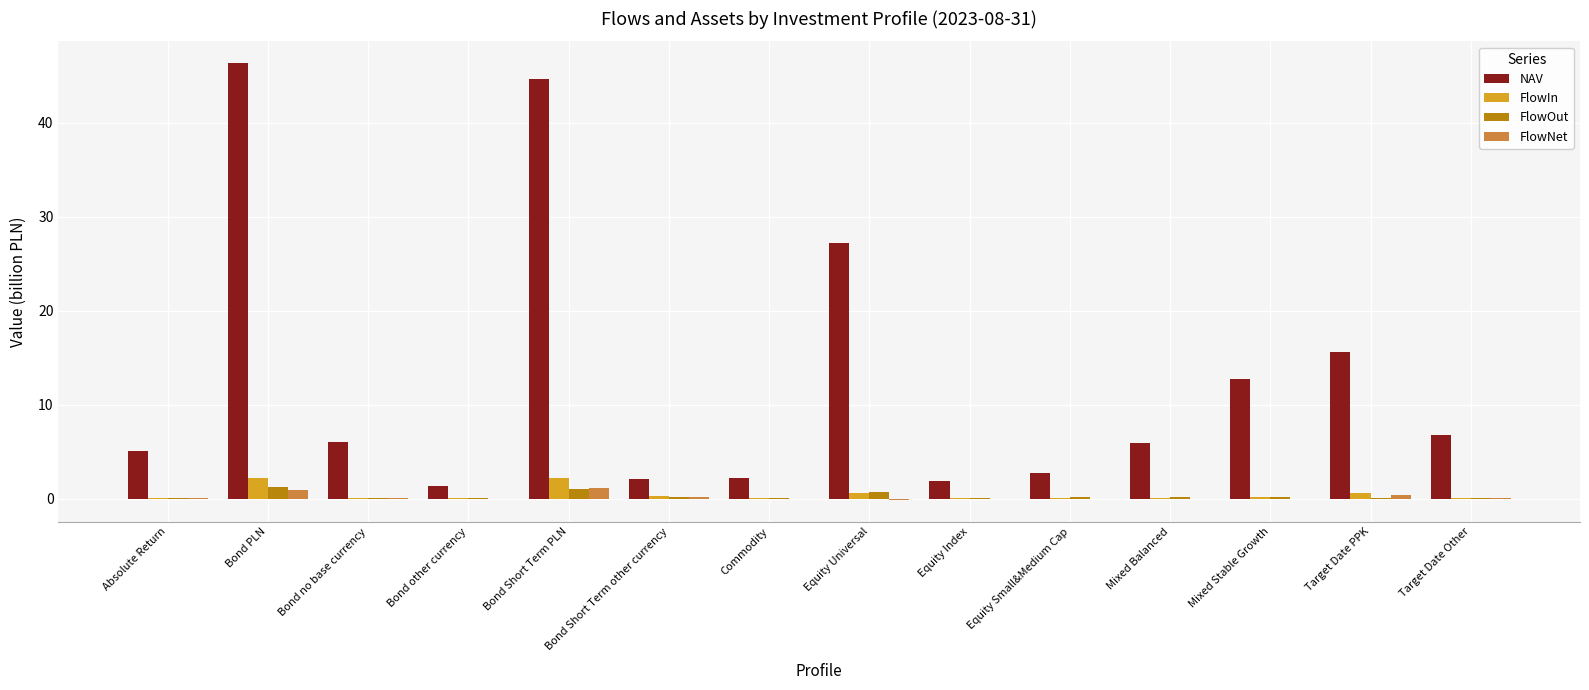

At which category does the chart reach its peak across all series?

Bond PLN